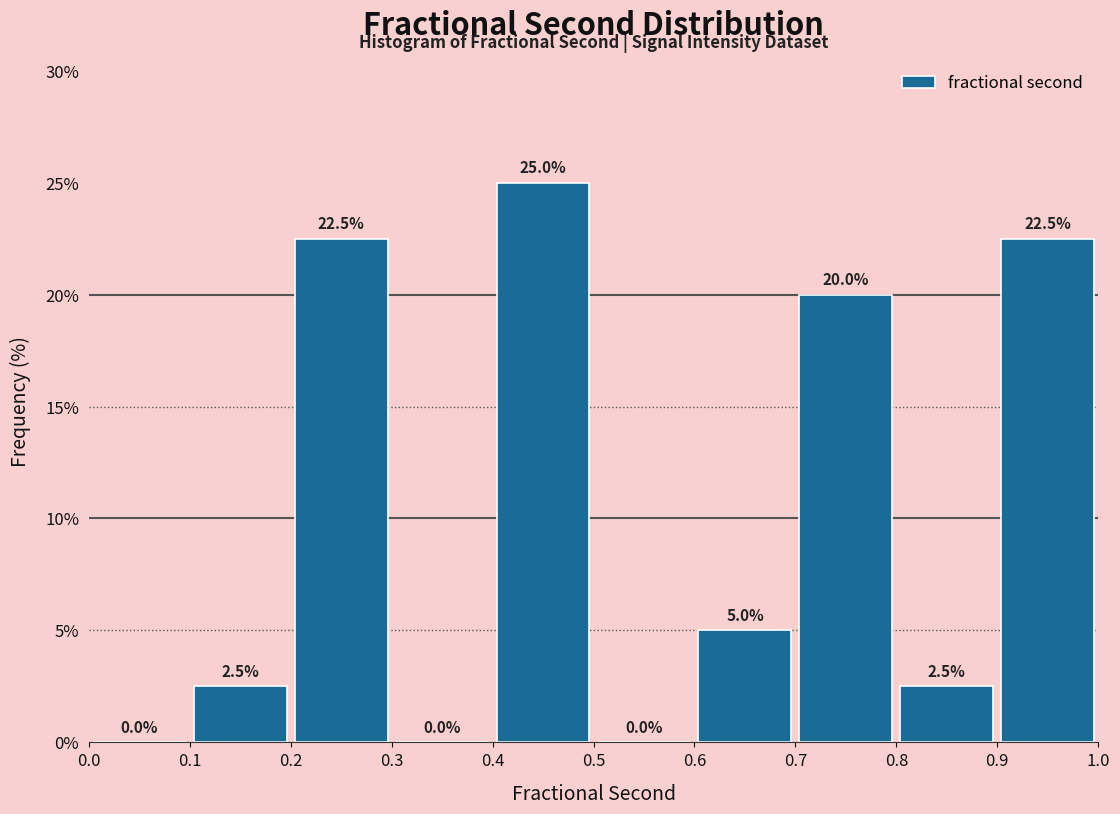

Reading left to right, list every bar in this chart as the range it spans on the x-axis followed by its height.

0.0 to 0.1: 0.0
0.1 to 0.2: 2.5
0.2 to 0.3: 22.5
0.3 to 0.4: 0.0
0.4 to 0.5: 25.0
0.5 to 0.6: 0.0
0.6 to 0.7: 5.0
0.7 to 0.8: 20.0
0.8 to 0.9: 2.5
0.9 to 1.0: 22.5